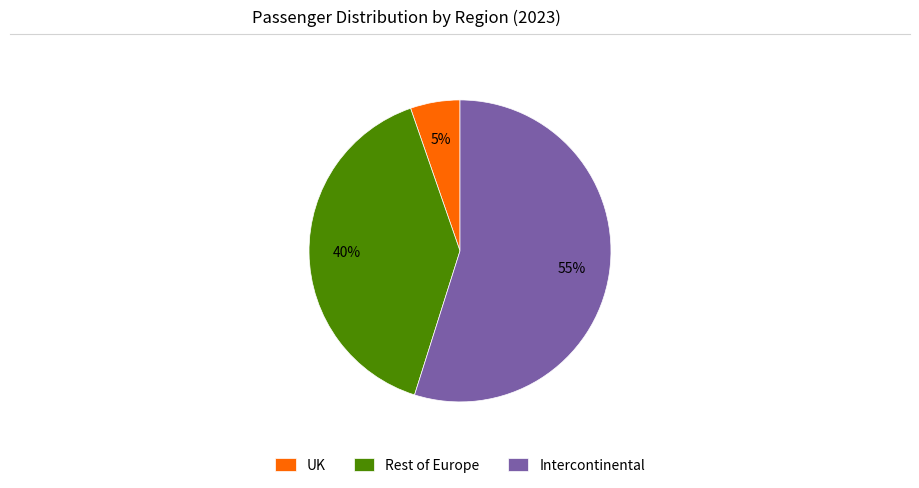

How many segments does this pie chart have?

3